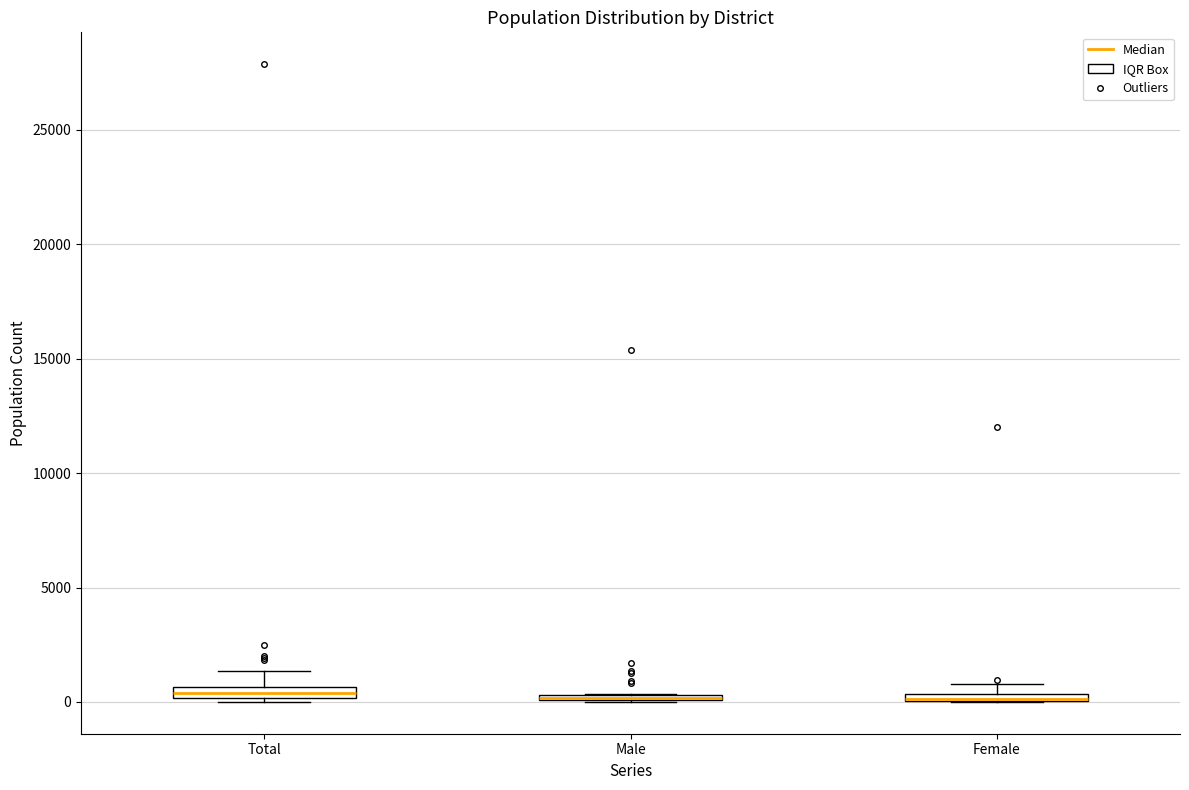

Where is the lower edge of the box for Male on the y-axis? The values are not printed on the chart, so give them approximately, as read against the axis.

0